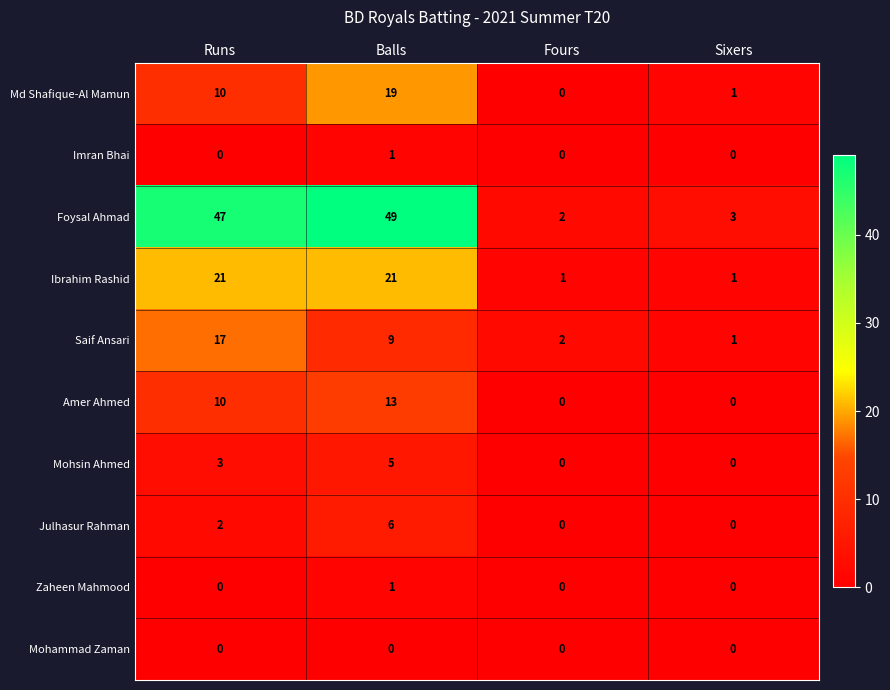

Read the Foysal Ahmad value at Balls, to the nearest 5.

50